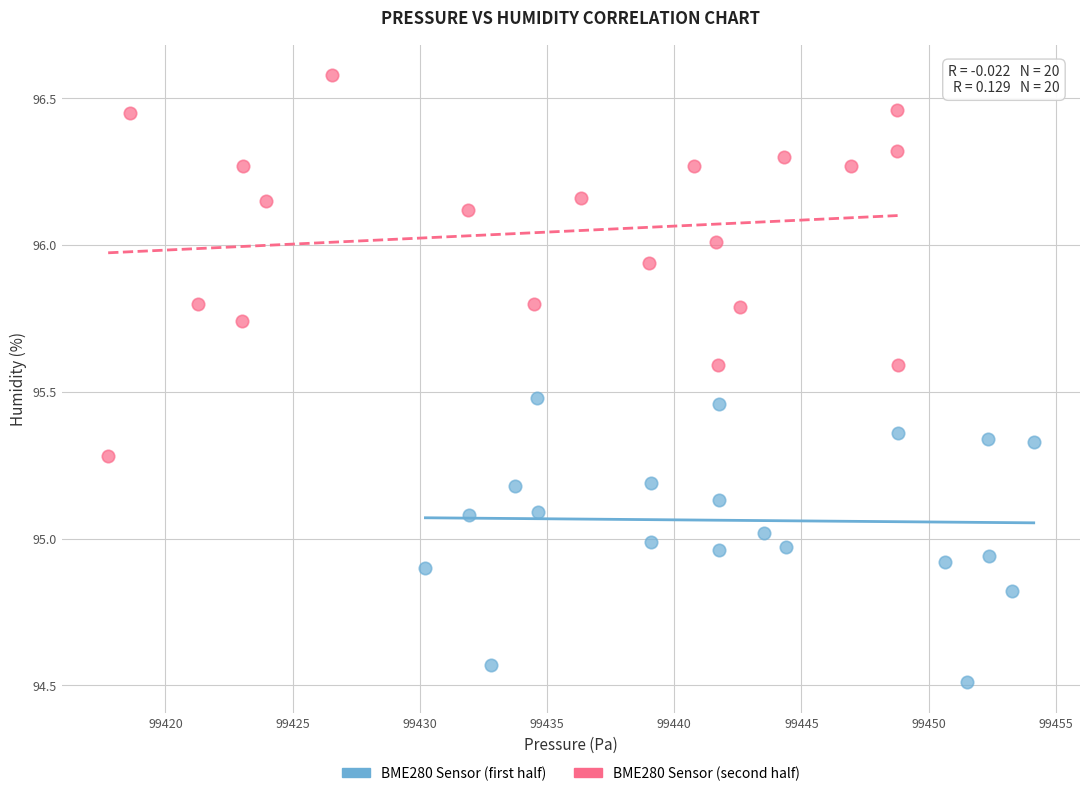

What are all the series names shown in the legend?

BME280 Sensor (first half), BME280 Sensor (second half)